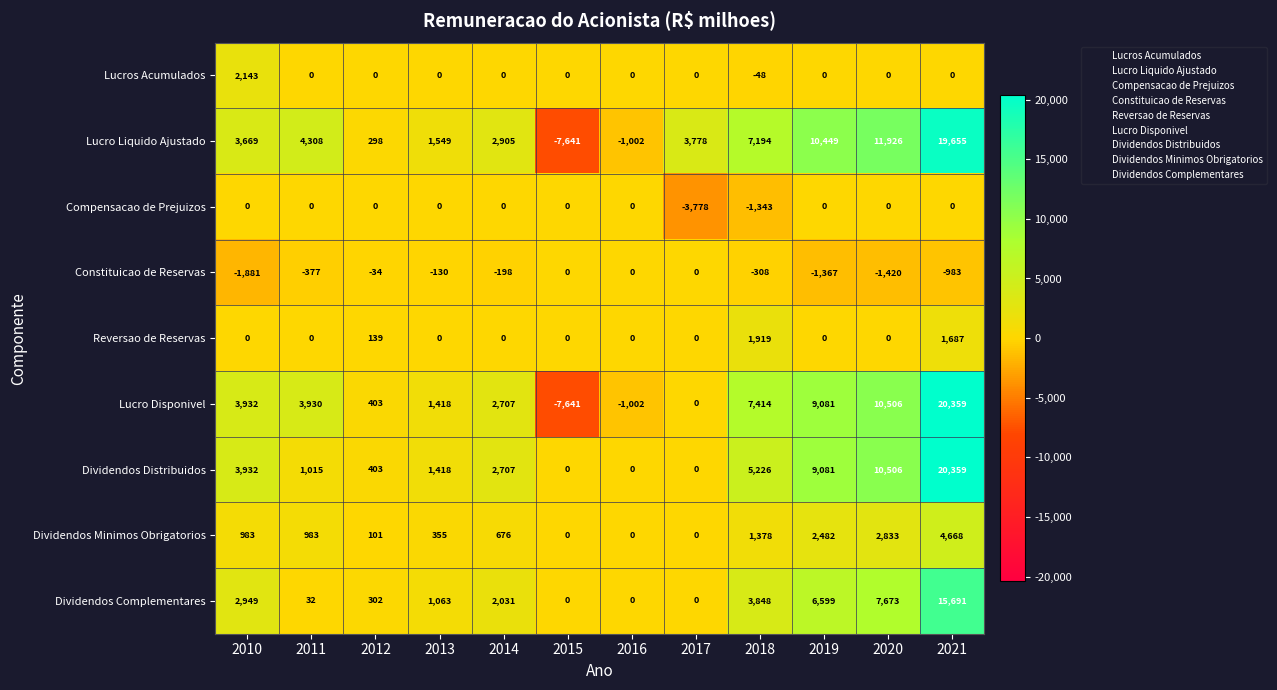

Which label corresponds to the smallest value in the chart?

2015